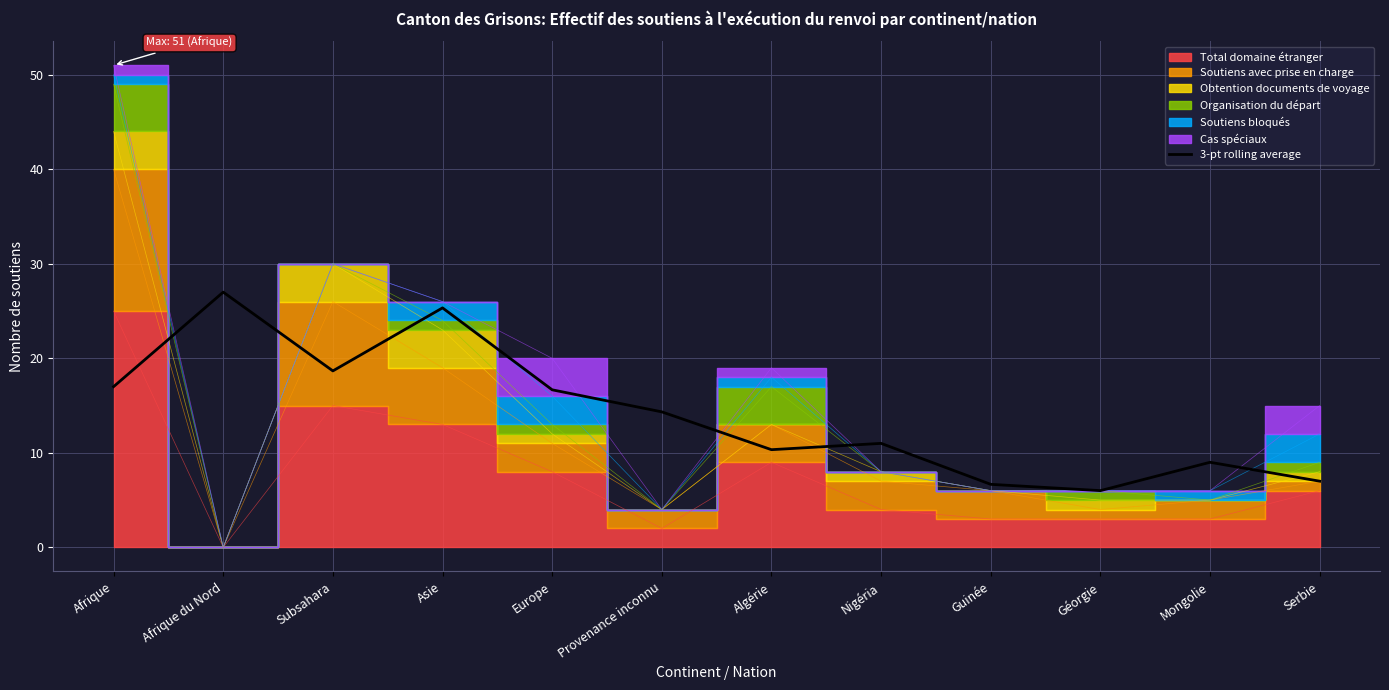

What is the label of the 12th point from the left?

Serbie